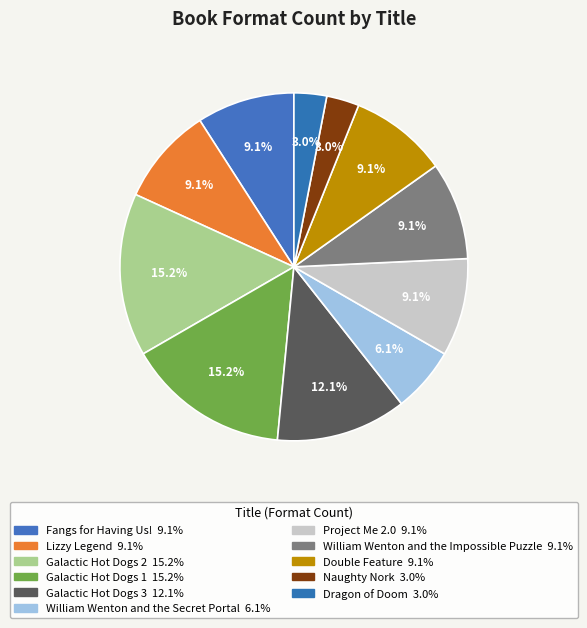

What is the largest slice in the pie chart?

Galactic Hot Dogs 2